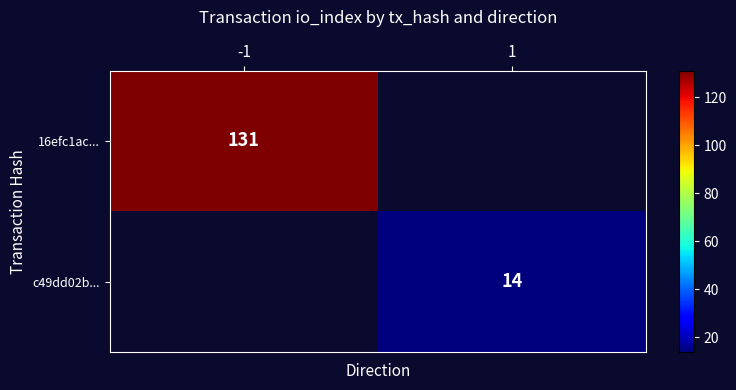

The value of c49dd02b... at 1 is 14. True or false?

True